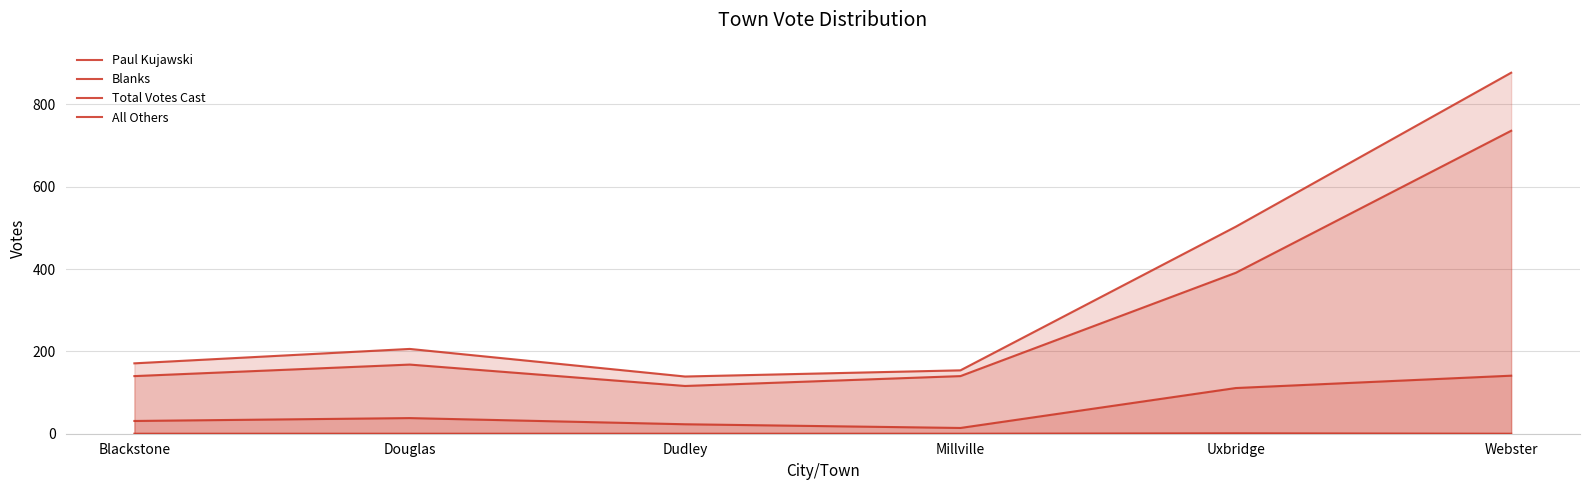

Reading right to left, extract all data points from this chart.

Paul Kujawski: Webster=736	Uxbridge=391	Millville=140	Dudley=116	Douglas=168	Blackstone=140
Blanks: Webster=141	Uxbridge=111	Millville=14	Dudley=23	Douglas=38	Blackstone=31
Total Votes Cast: Webster=877	Uxbridge=503	Millville=154	Dudley=139	Douglas=206	Blackstone=171
All Others: Webster=0	Uxbridge=1	Millville=0	Dudley=0	Douglas=0	Blackstone=0